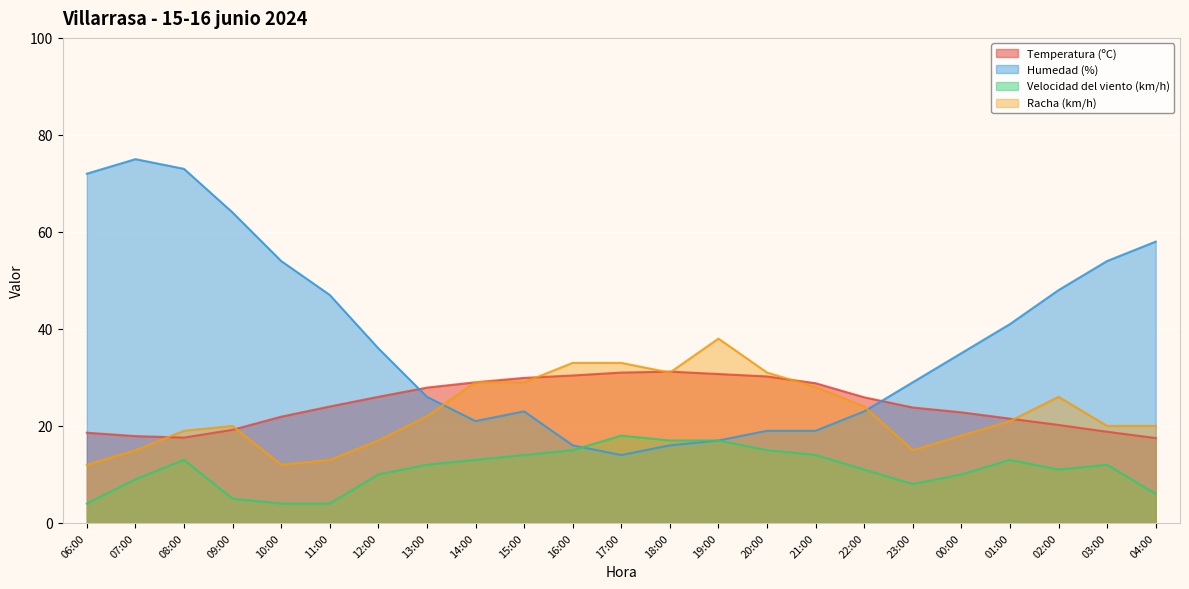

Which category has the highest value across all series?

07:00